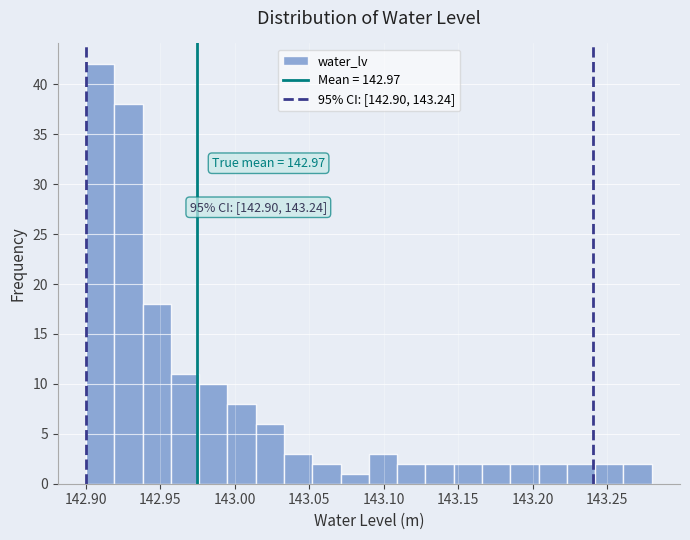

Read against the x-axis, roughly where is the centre of the tallest bar?

142.910